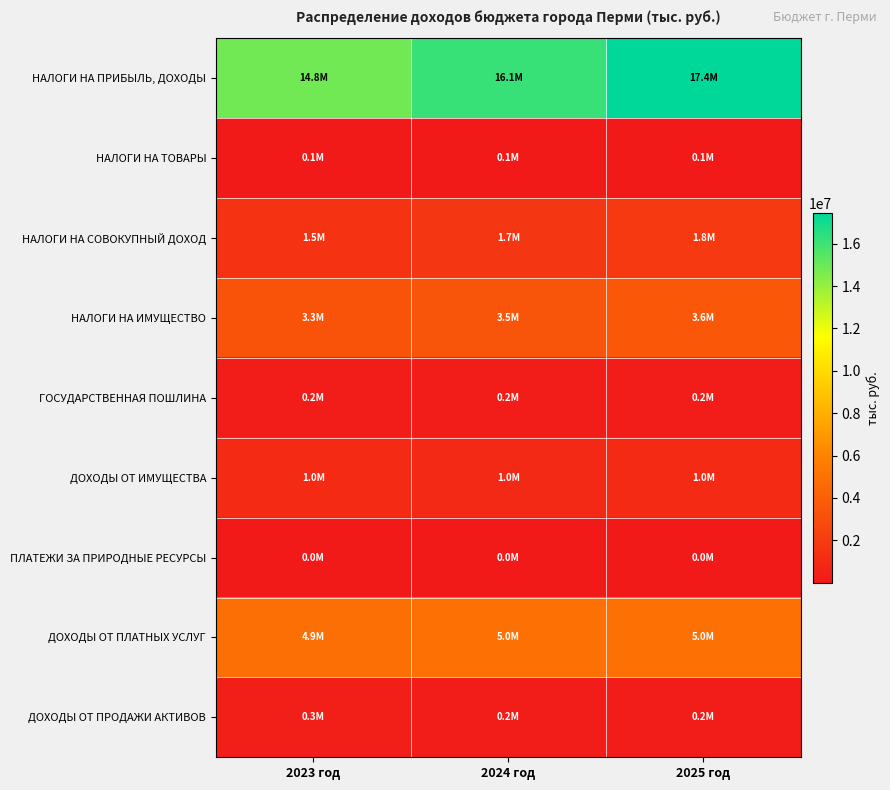

At how many categories does at least one series exceed 8170172?

3